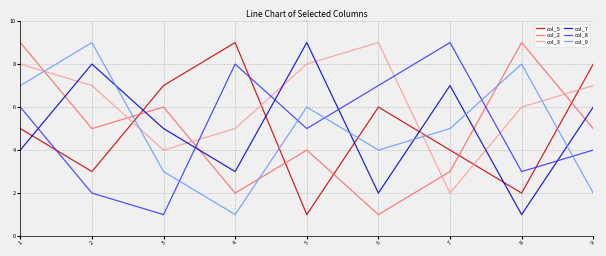

At which label is col_3 closest to 5?

4